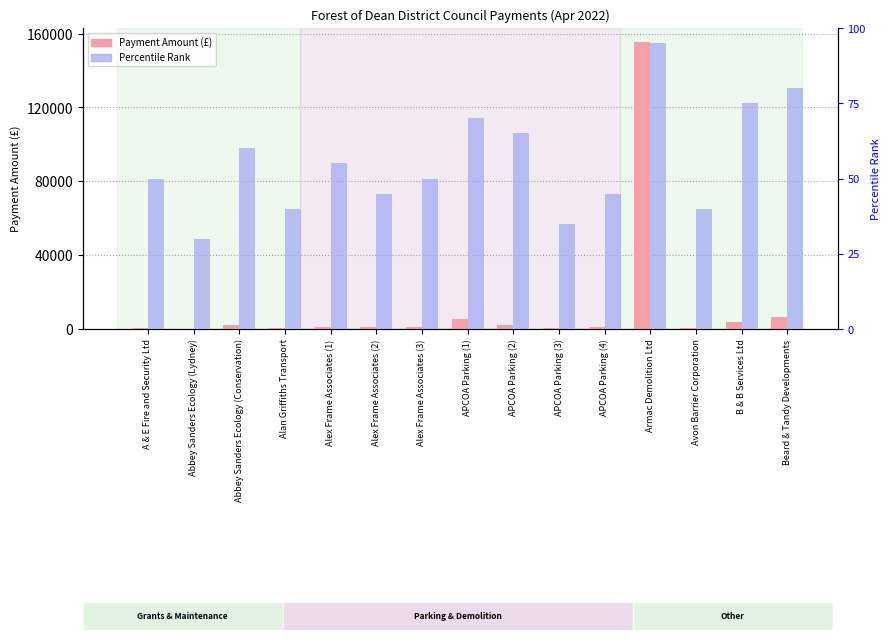

Rank the series by their maximum value, from highest to lowest.

Payment Amount (£), Percentile Rank